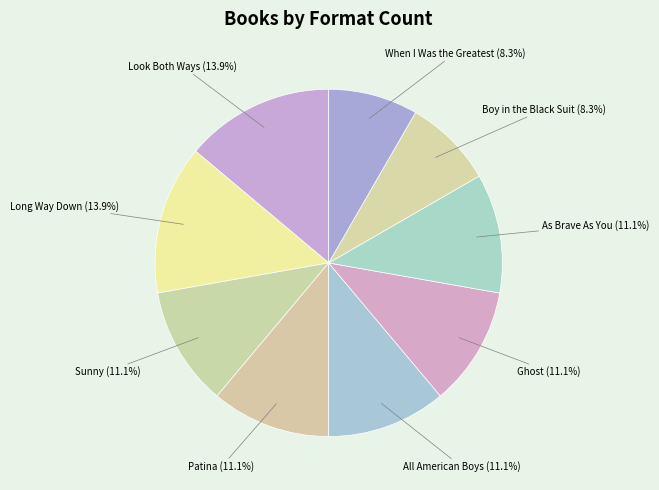

Is there a majority slice in this chart?

No